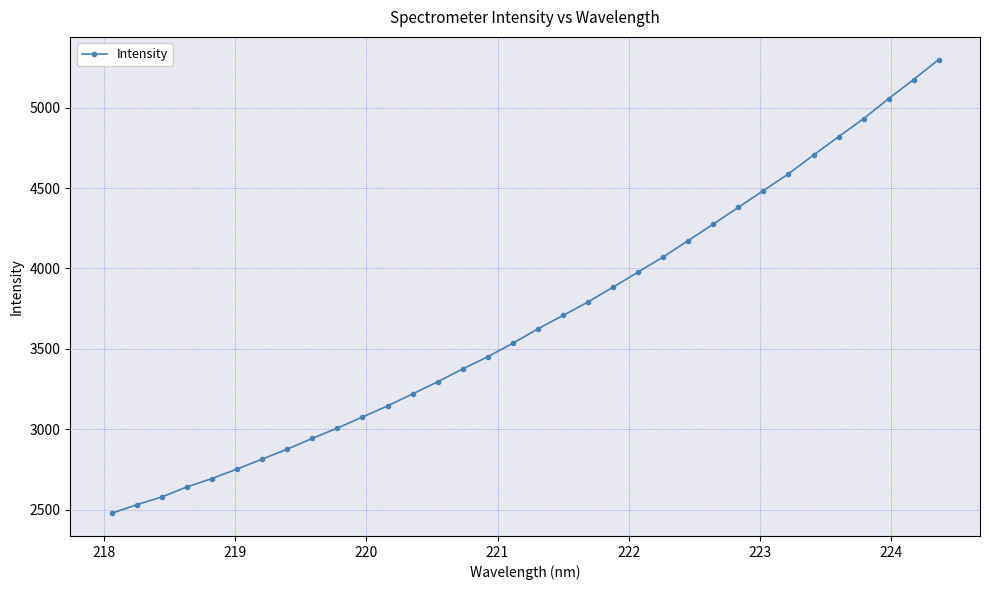

What is the maximum value shown in the chart?

5298.9